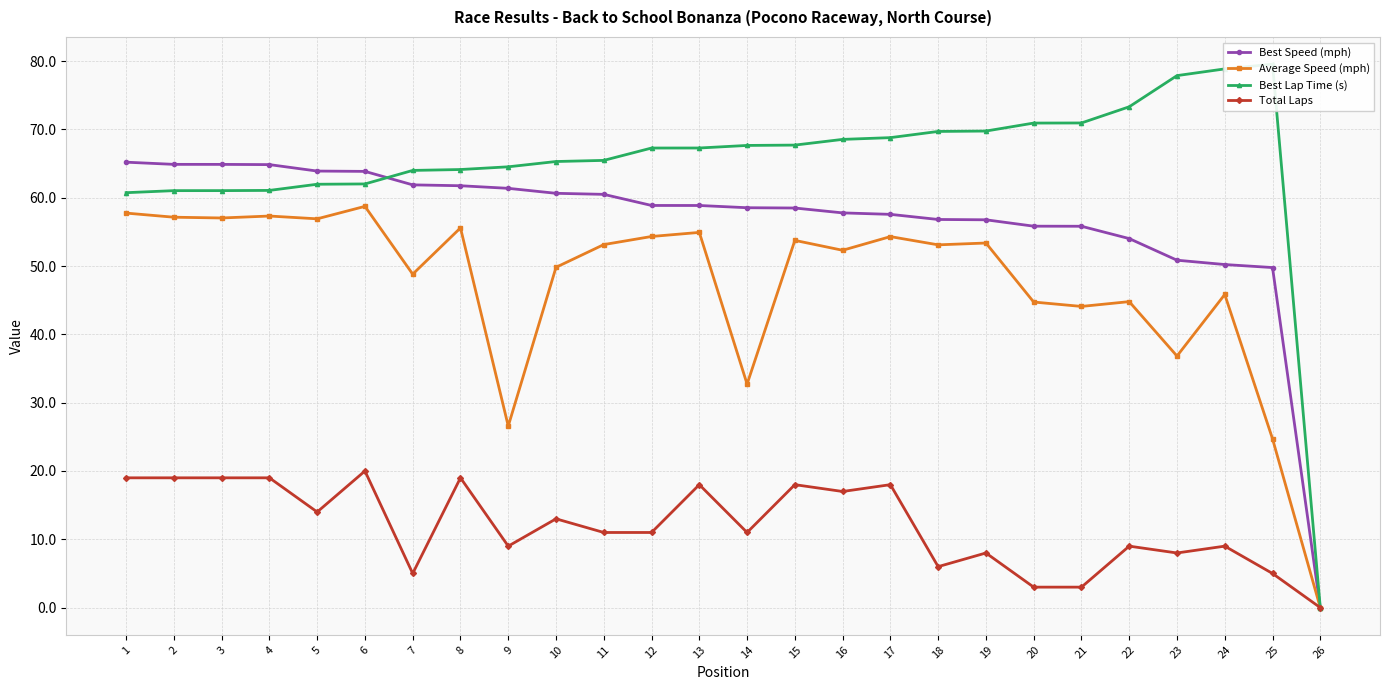

True or false: Best Lap Time (s) and Total Laps intersect in this chart.

False